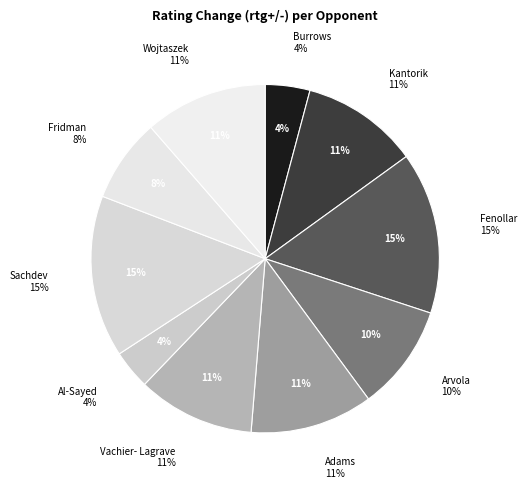

How many segments does this pie chart have?

10